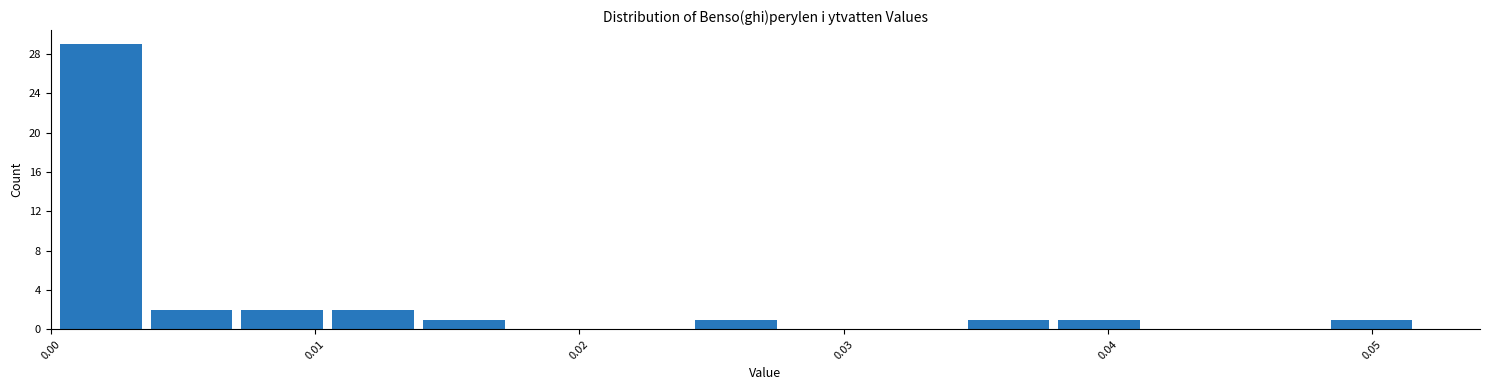

Read against the x-axis, roughly where is the centre of the tallest bar?

0.002